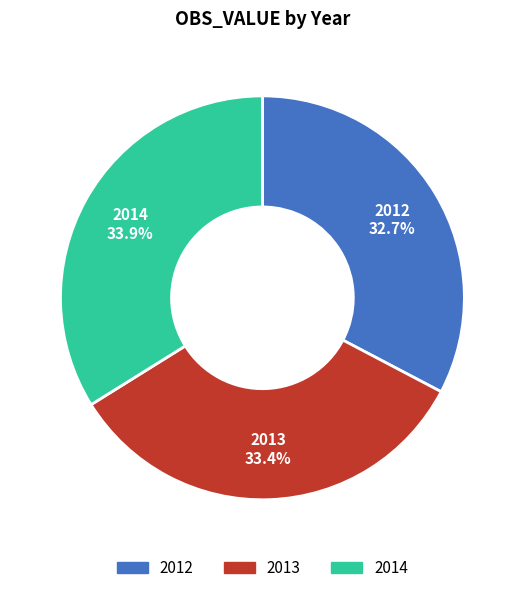

Is there any slice that represents more than half of the pie?

No